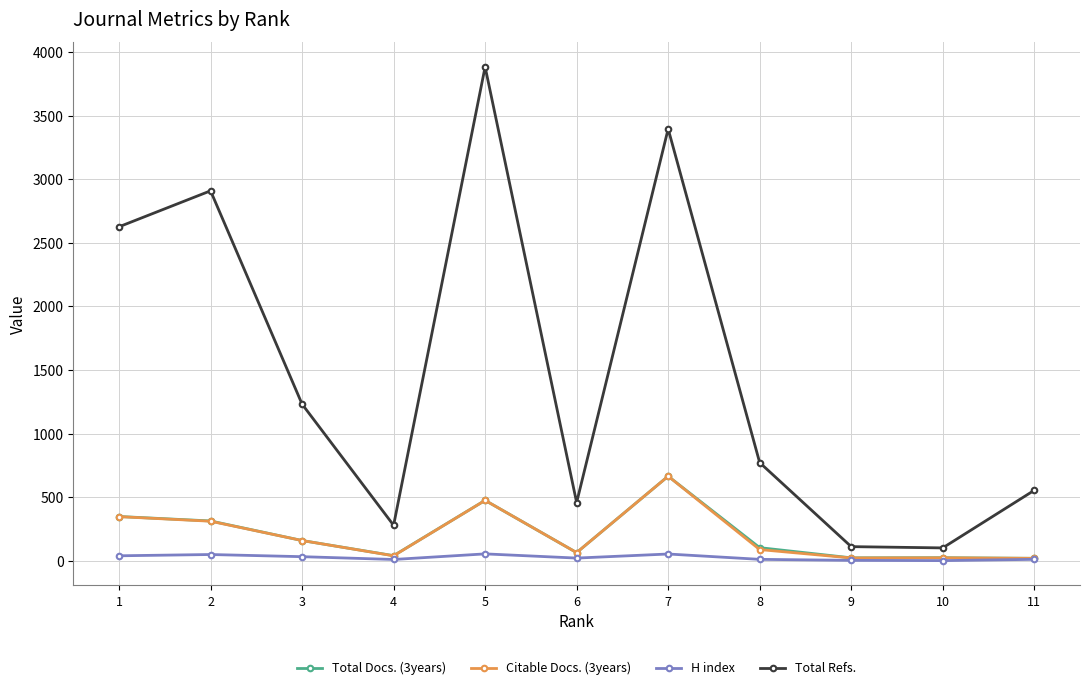

At which category does Total Refs. reach its first local peak?

2